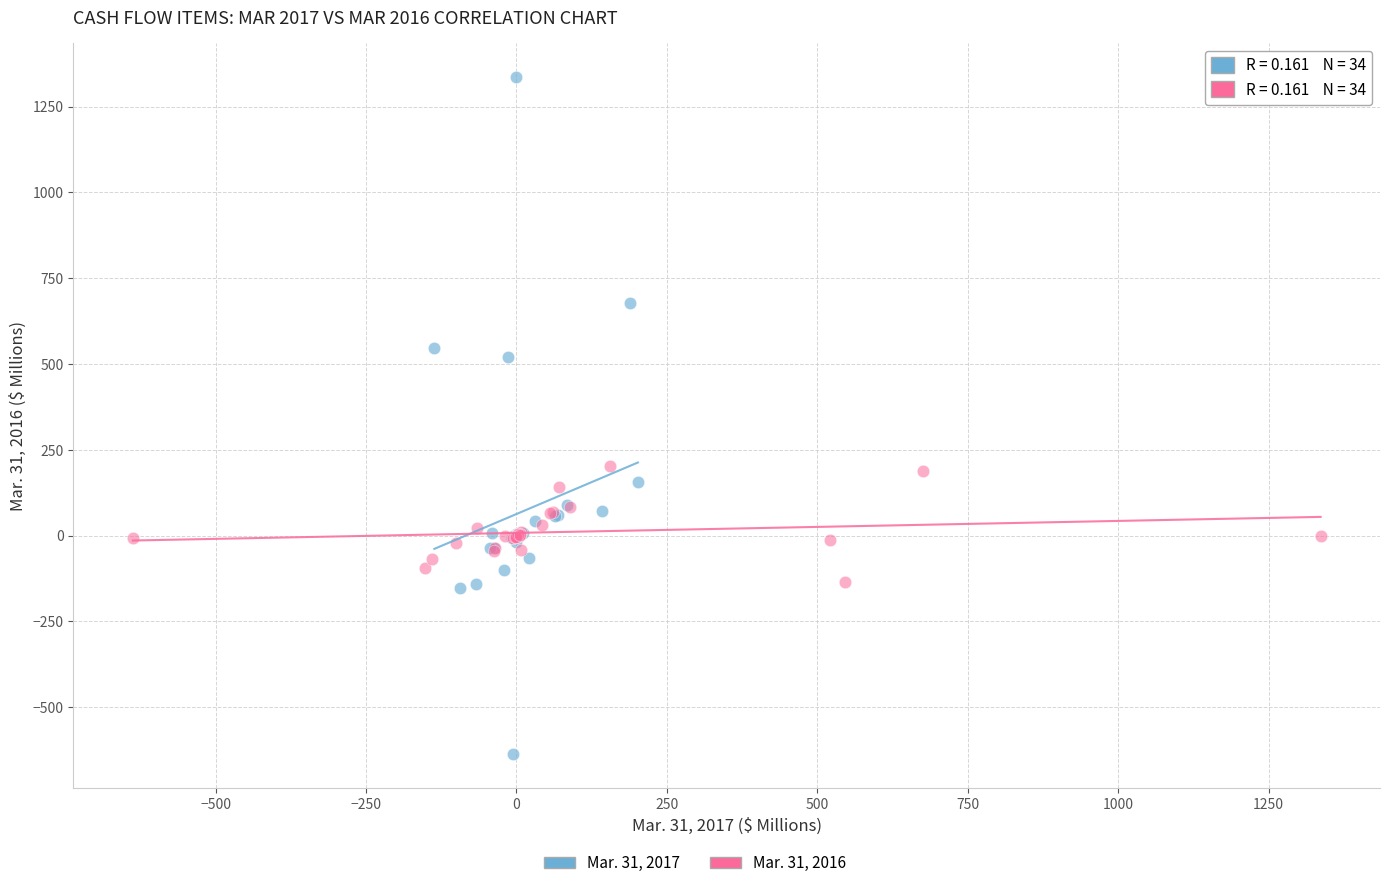

Which series contains the lowest Y value?

Mar. 31, 2017